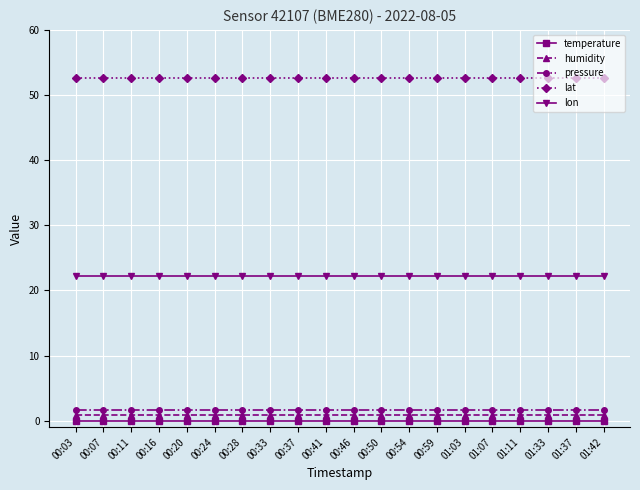

What position from the right is 00:54?

8